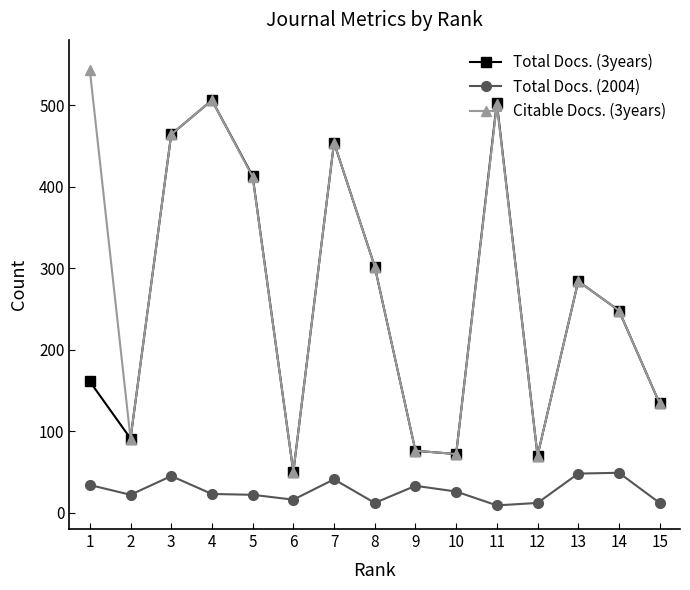

True or false: Total Docs. (2004) has more than 2 interior local peaks.

True